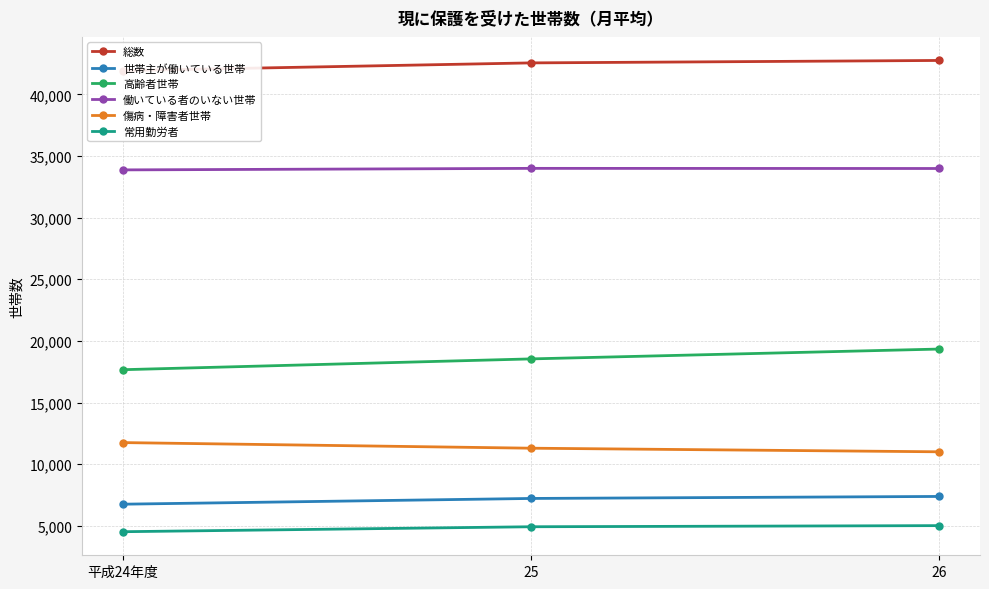

The 世帯主が働いている世帯 series shows 10745 at 26. True or false?

False